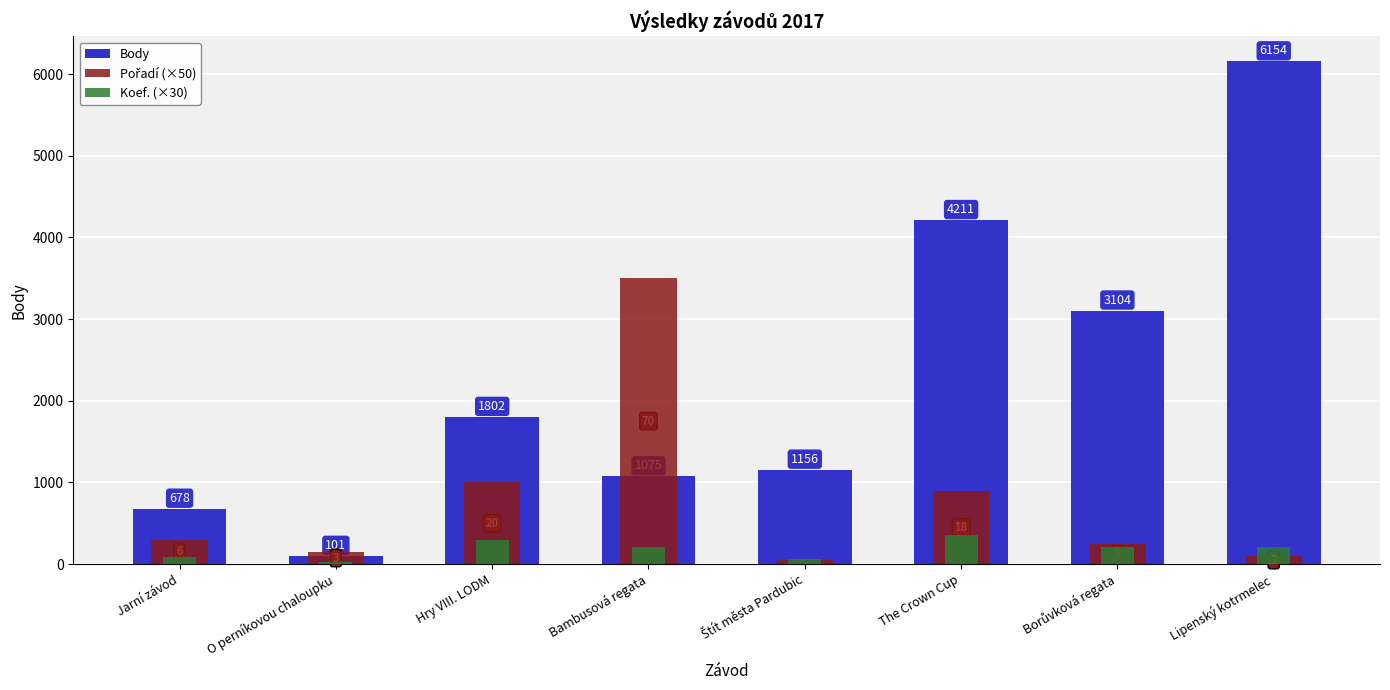

How many bars are there in total?

24